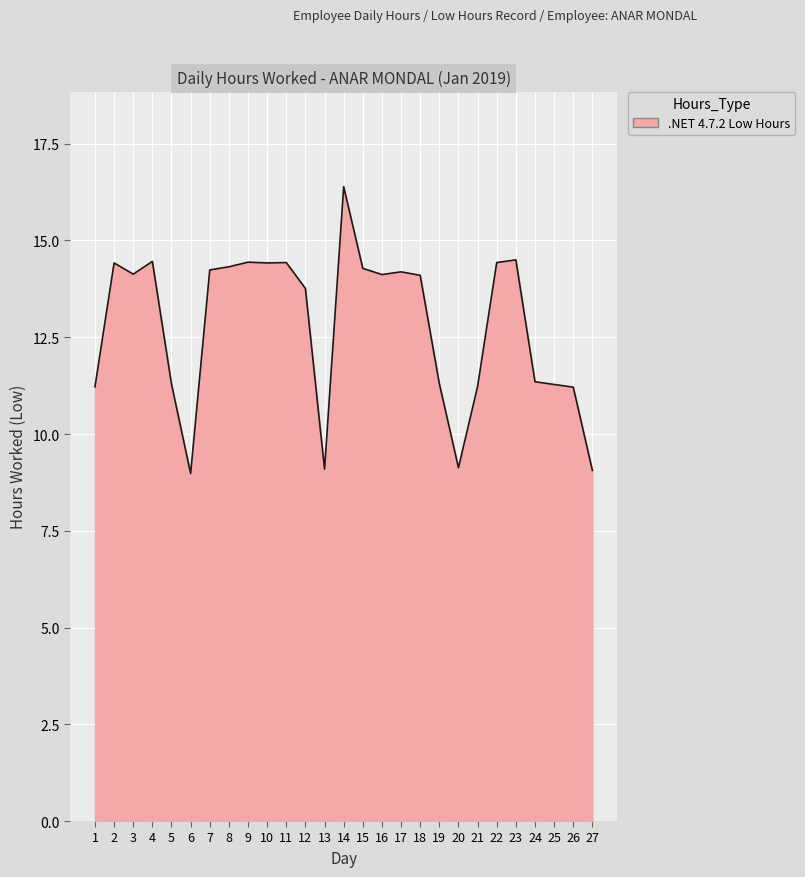

What value does the data have at 17?

14.2